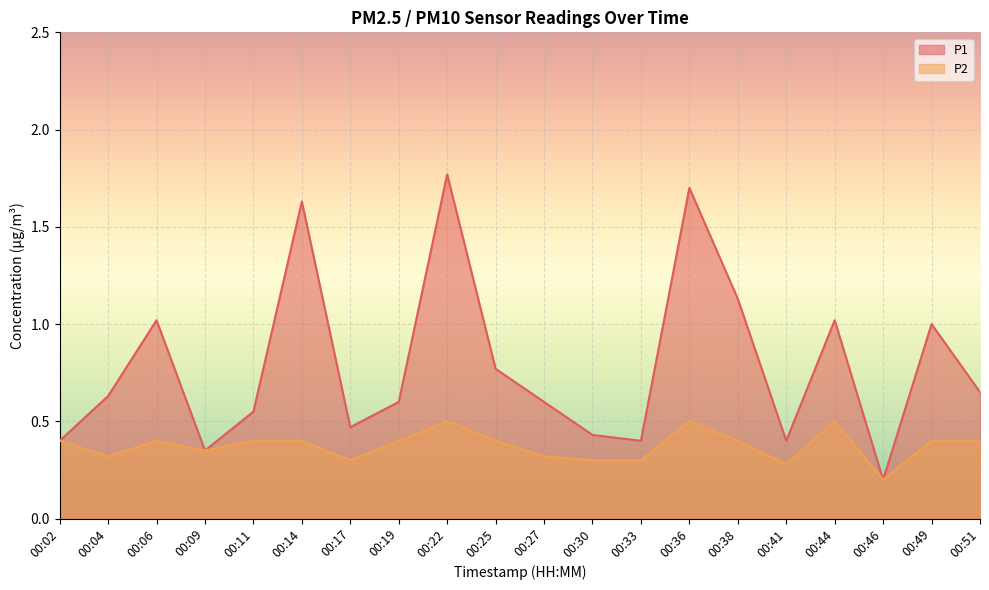

What is the value of the P1 point at the 15th from the left?

1.1